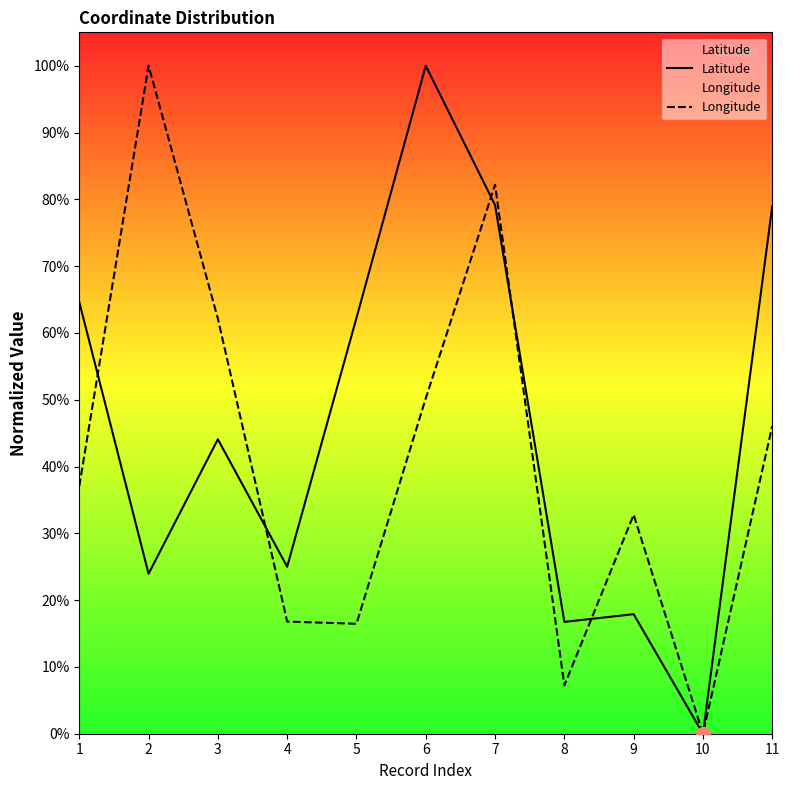

At which category does Longitude reach its first local peak?

2